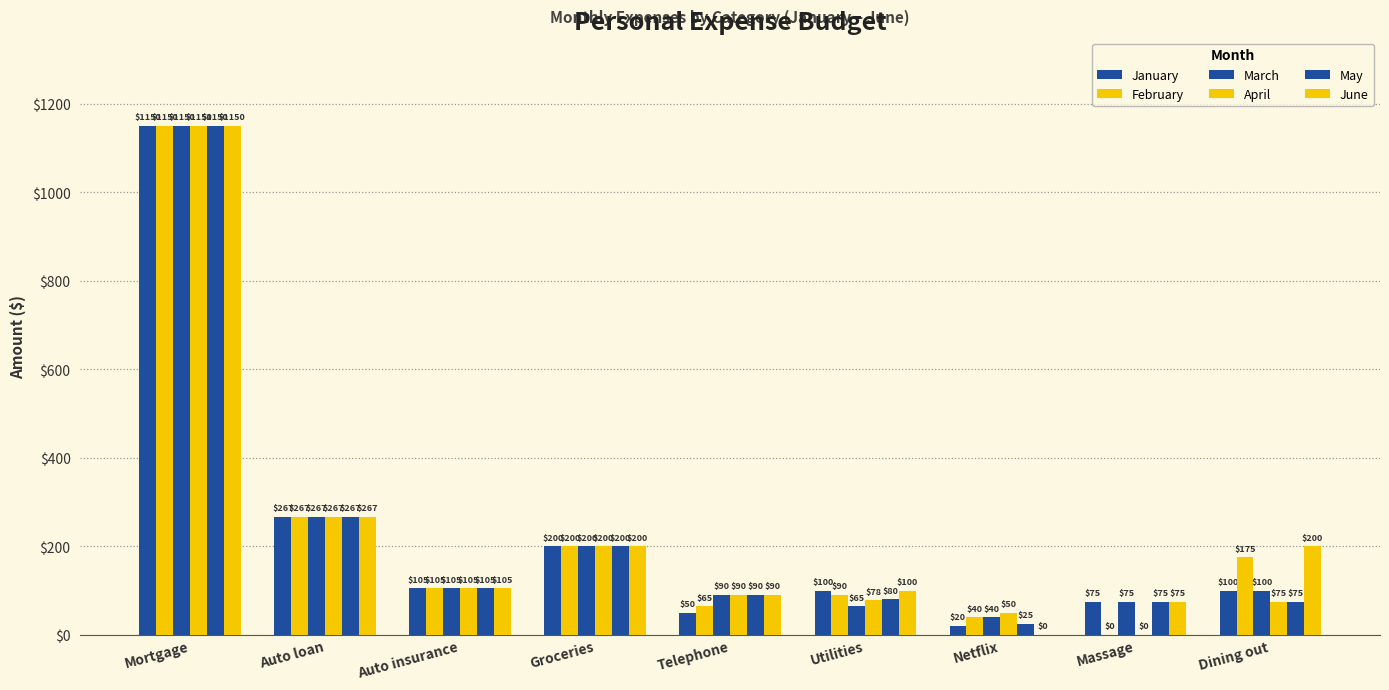

What is the average value of the May series?

230